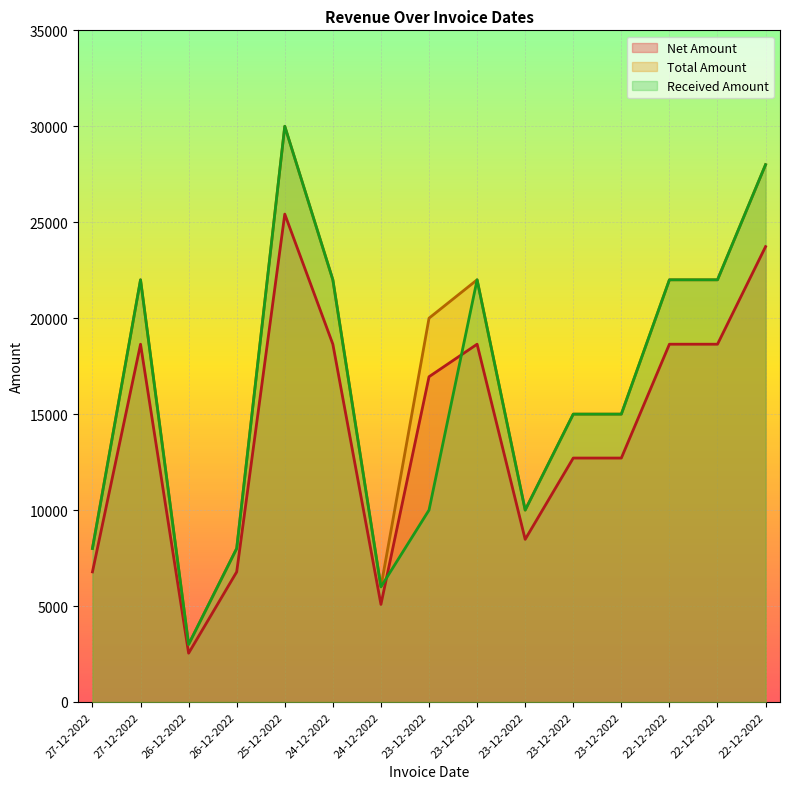

True or false: Total Amount and Received Amount intersect in this chart.

False